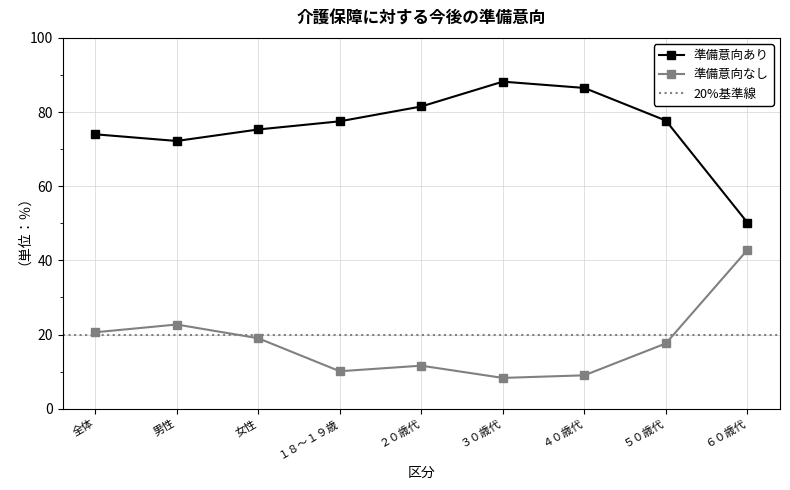

What is the greatest value displayed?

88.2